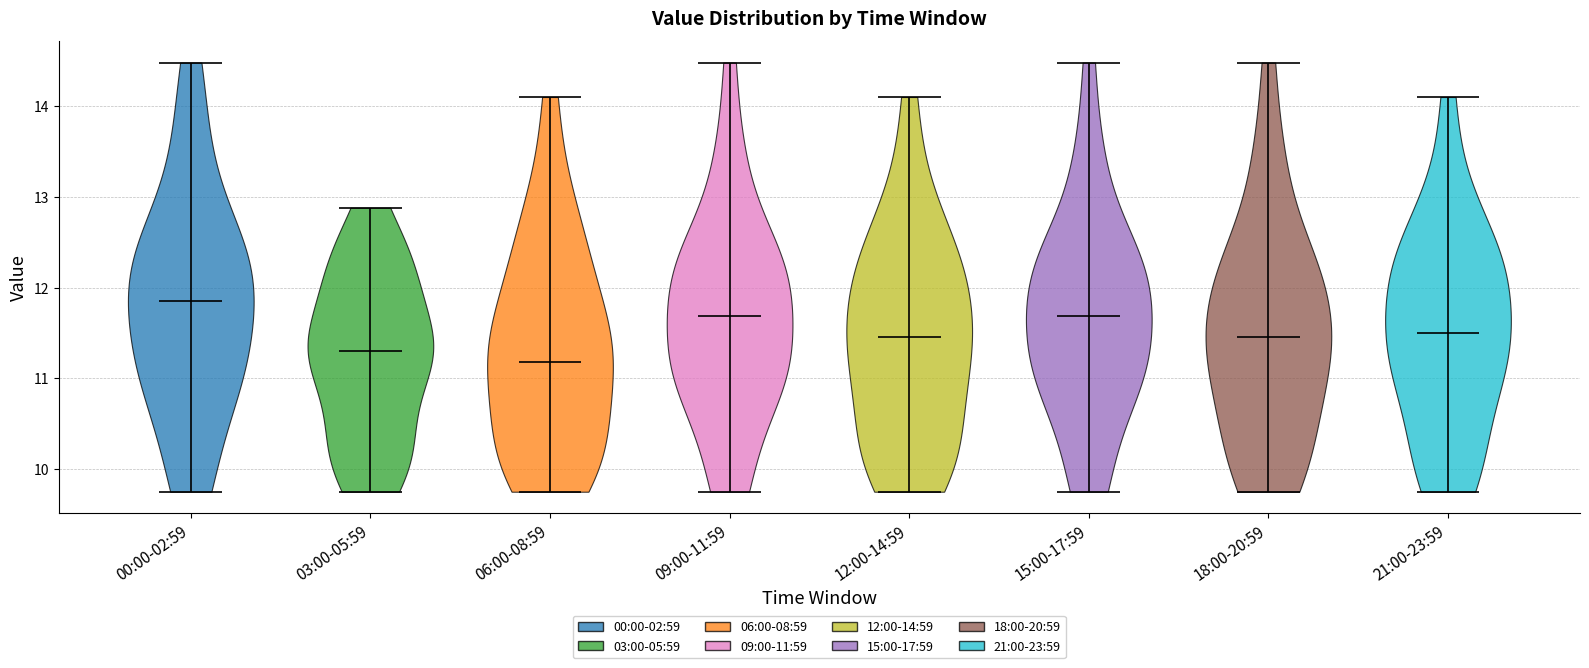

Reading left to right, read every violin against the y-axis: where its median line is, and the lowest and highest points it reaches. The values are not printed on the chart, so give them approximately, as read against the axis.

00:00-02:59: median line 11.9, lowest point 9.8, highest point 14.5
03:00-05:59: median line 11.3, lowest point 9.8, highest point 12.9
06:00-08:59: median line 11.2, lowest point 9.8, highest point 14.1
09:00-11:59: median line 11.7, lowest point 9.8, highest point 14.5
12:00-14:59: median line 11.5, lowest point 9.8, highest point 14.1
15:00-17:59: median line 11.7, lowest point 9.8, highest point 14.5
18:00-20:59: median line 11.5, lowest point 9.8, highest point 14.5
21:00-23:59: median line 11.5, lowest point 9.8, highest point 14.1